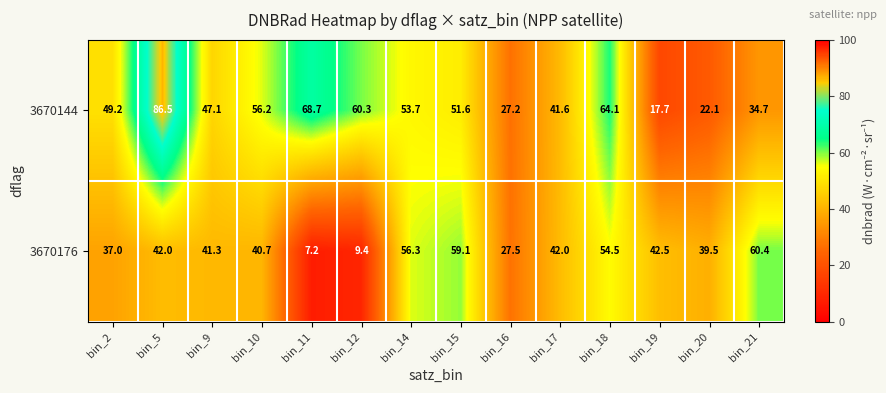

Count the number of categories in the chart.

14